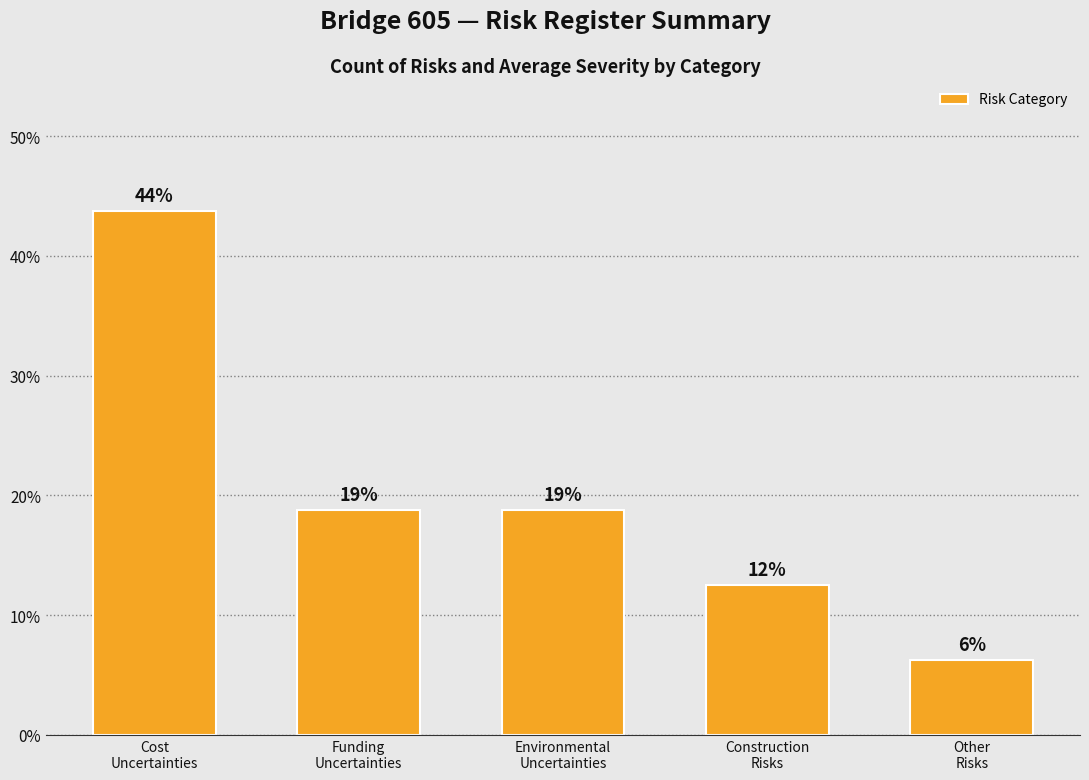

How many bars are there in total?

5